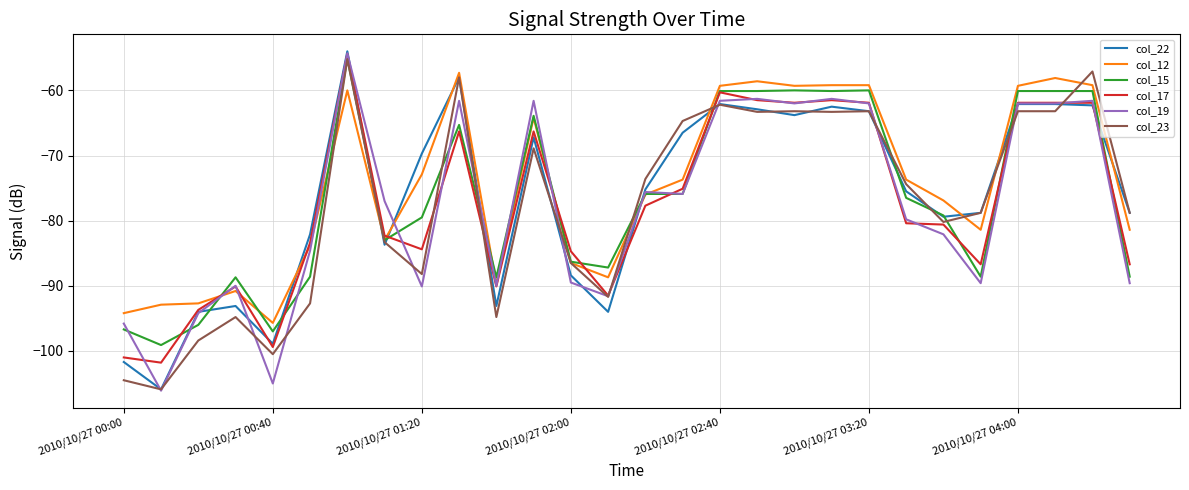

True or false: col_19 and col_15 intersect in this chart.

True